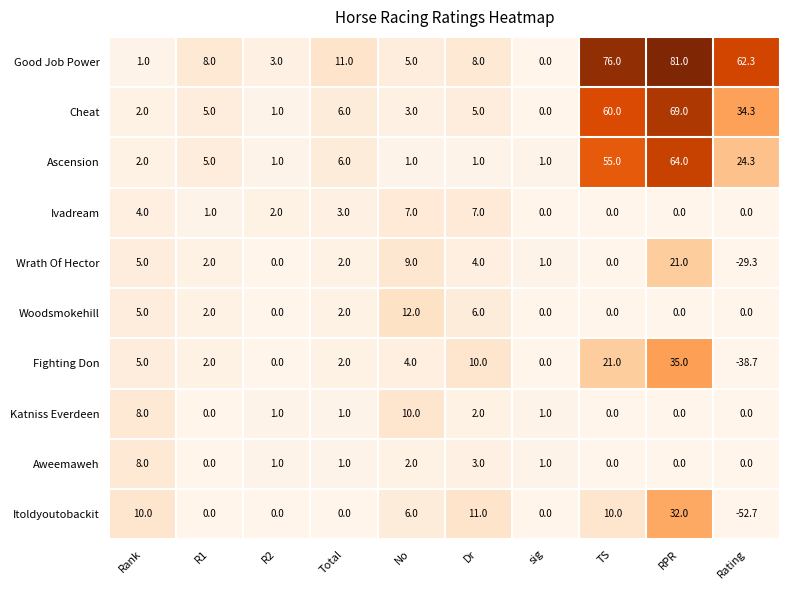

What is the sum of the Itoldyoutobackit values at TS and sig?

10.0